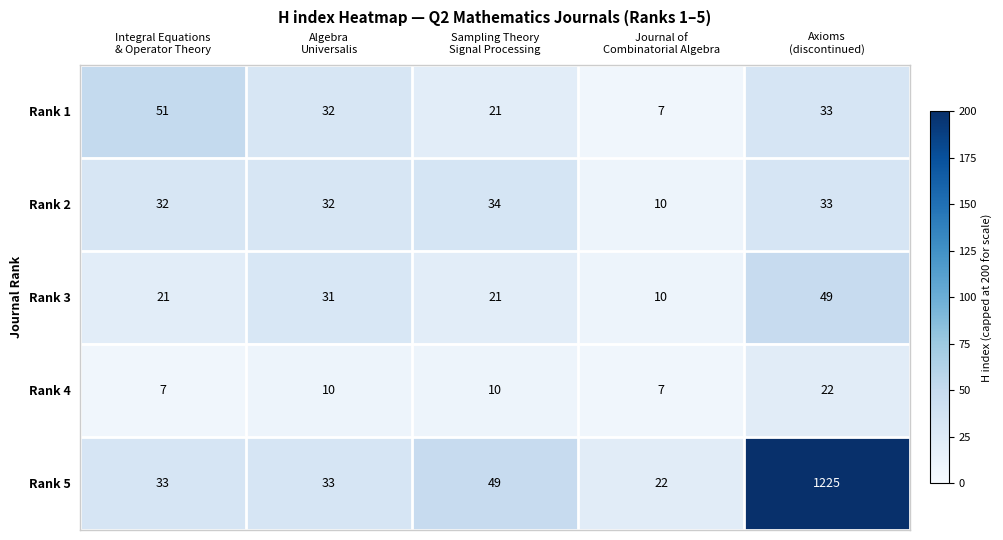

How many data points does each series have?

5